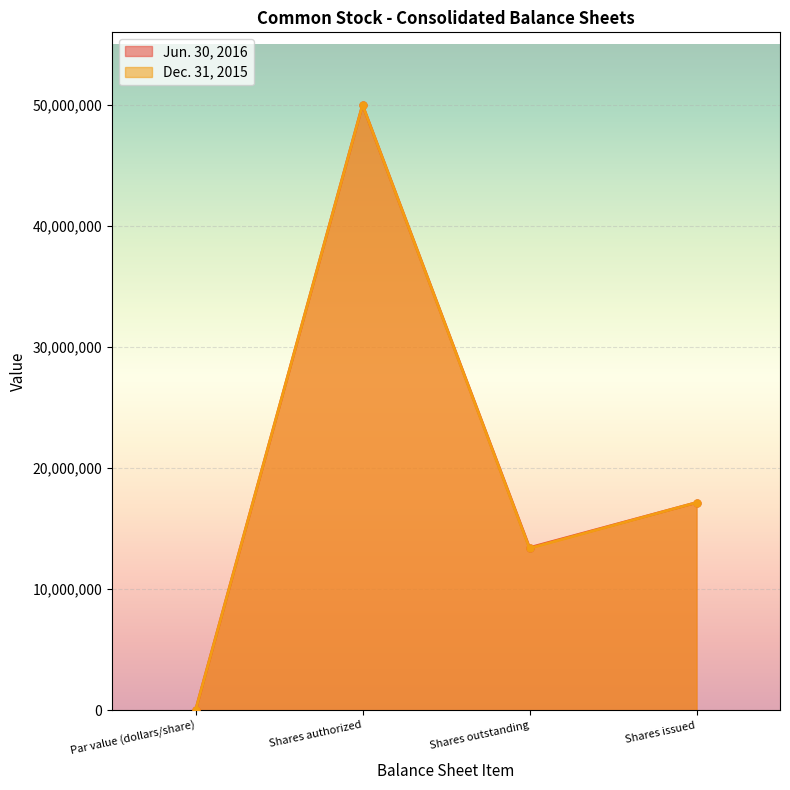

Which series changed the most between Par value (dollars/share) and Shares authorized?

Jun. 30, 2016